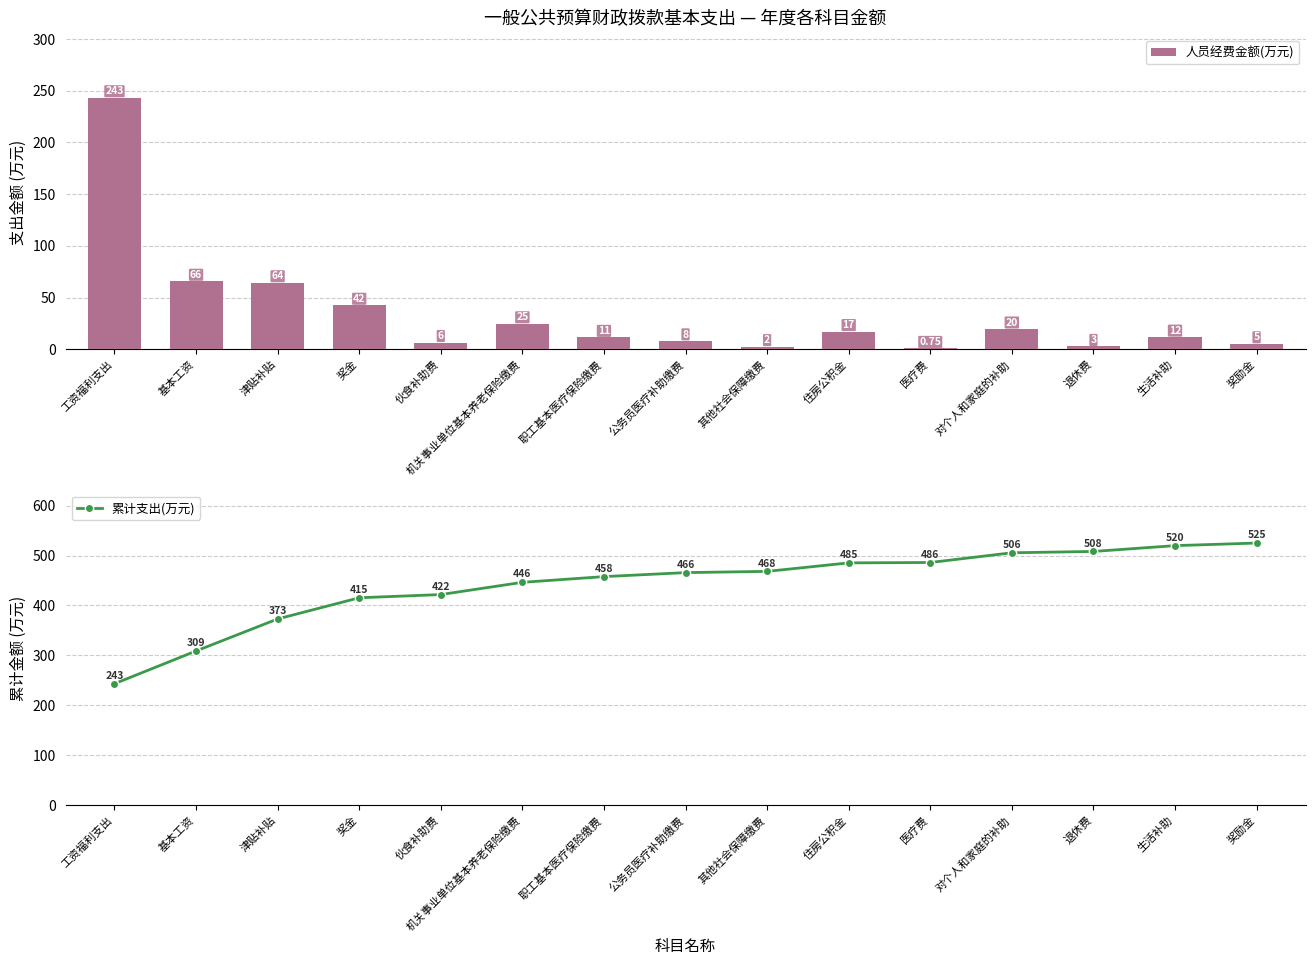

What is the highest value of the 累计支出(万元) series?

525.1